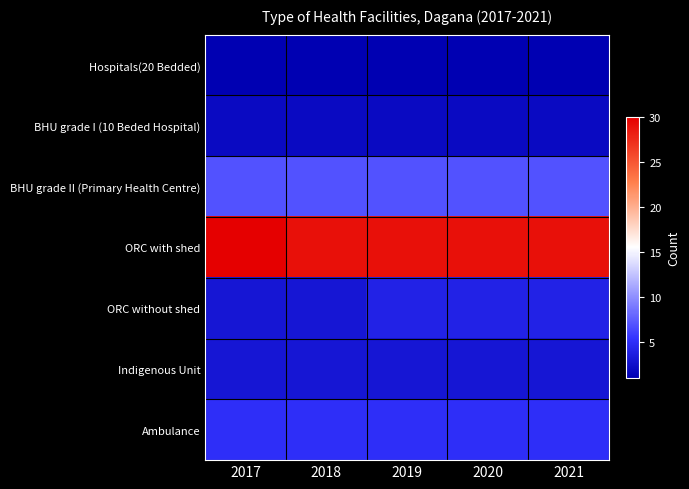

Count the number of data series in this chart.

7